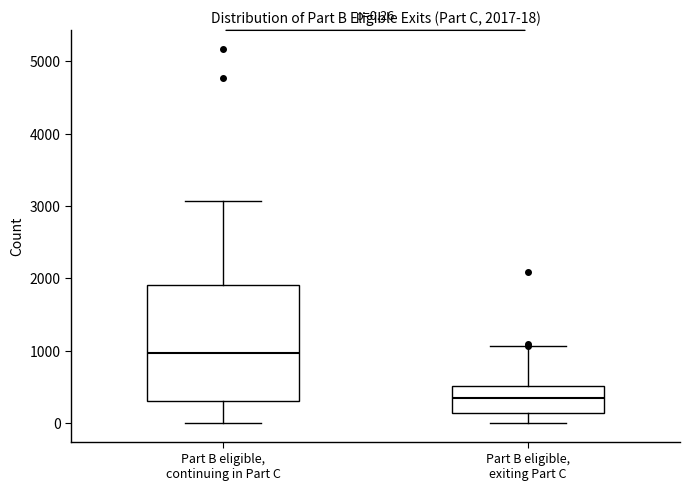

Comparing the boxes themselves (not the whiskers), which one is the tallest?

Part B eligible, continuing in Part C